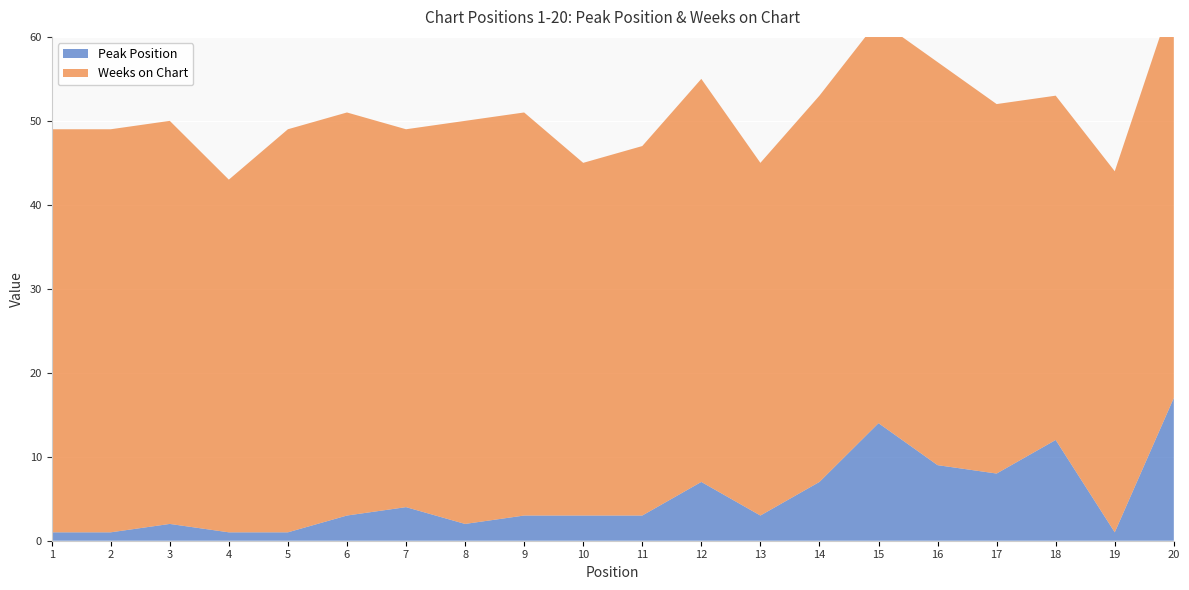

Reading left to right, list all the values displayed in this chart.

Peak Position: 1=1	2=1	3=2	4=1	5=1	6=3	7=4	8=2	9=3	10=3	11=3	12=7	13=3	14=7	15=14	16=9	17=8	18=12	19=1	20=17
Weeks on Chart: 1=48	2=48	3=48	4=42	5=48	6=48	7=45	8=48	9=48	10=42	11=44	12=48	13=42	14=46	15=48	16=48	17=44	18=41	19=43	20=48